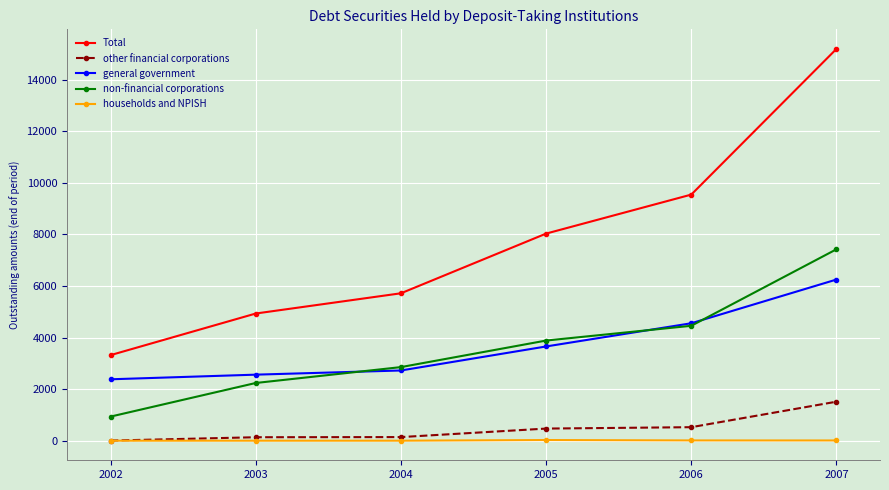

The non-financial corporations series shows 2239.0 at 2003. True or false?

True